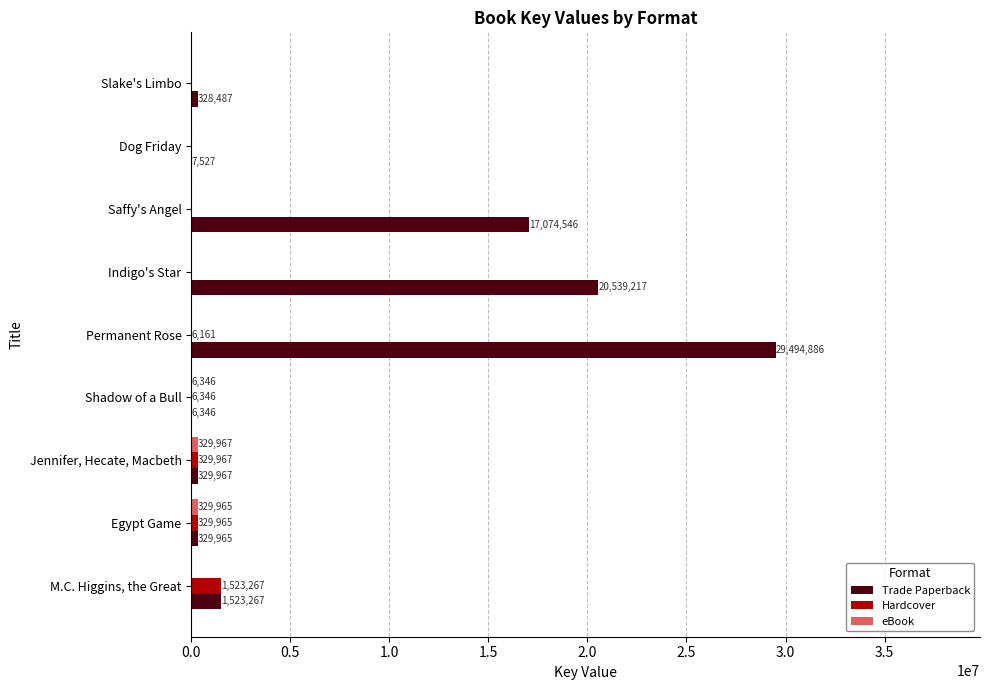

At which category is the sum across all series the highest?

Permanent Rose